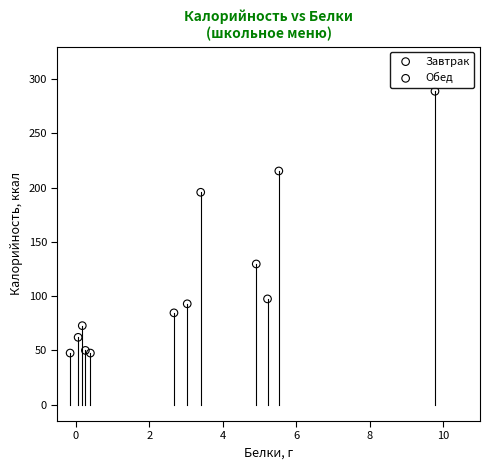

Which series has the widest spread of Y values?

Обед